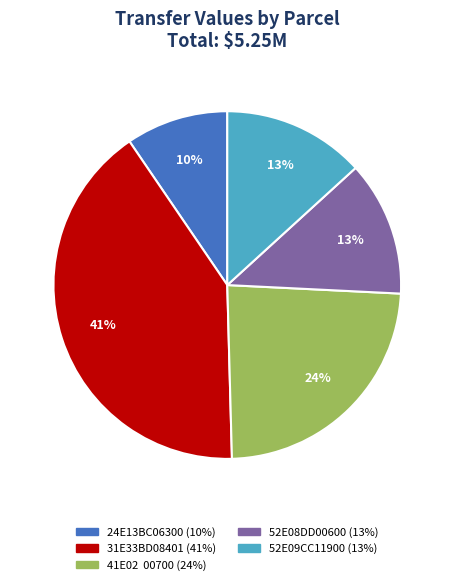

To the nearest percent, what is the average slice percentage?

20%